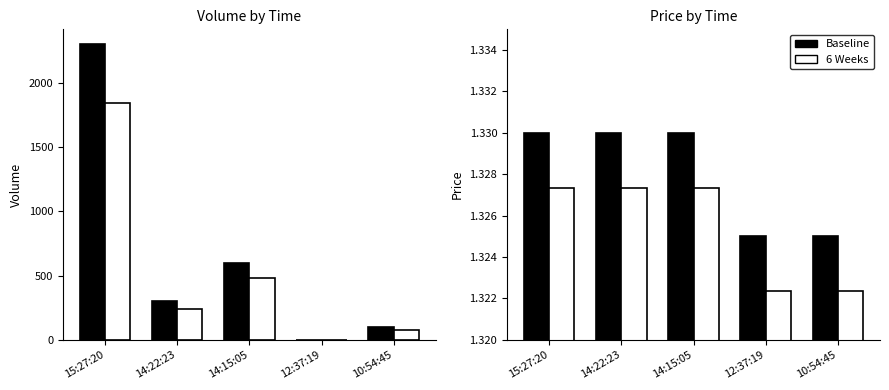

What is the difference between the maximum and second lowest values in the Volume series?

2200.0